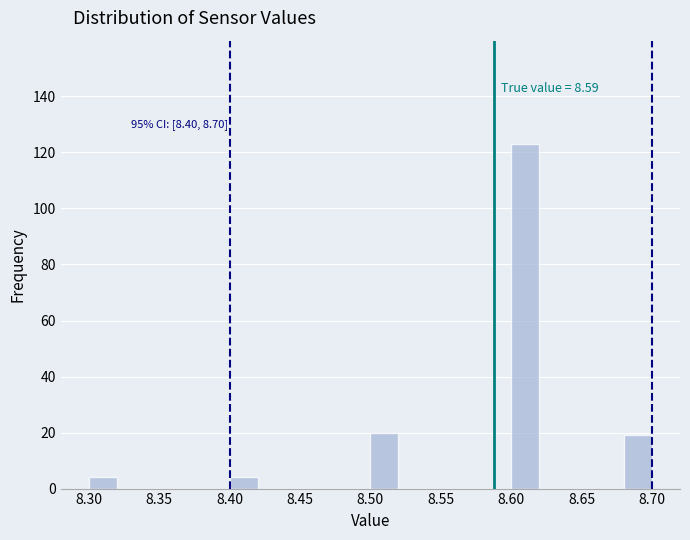

Which range on the x-axis has the tallest bar?

8.60 to 8.62